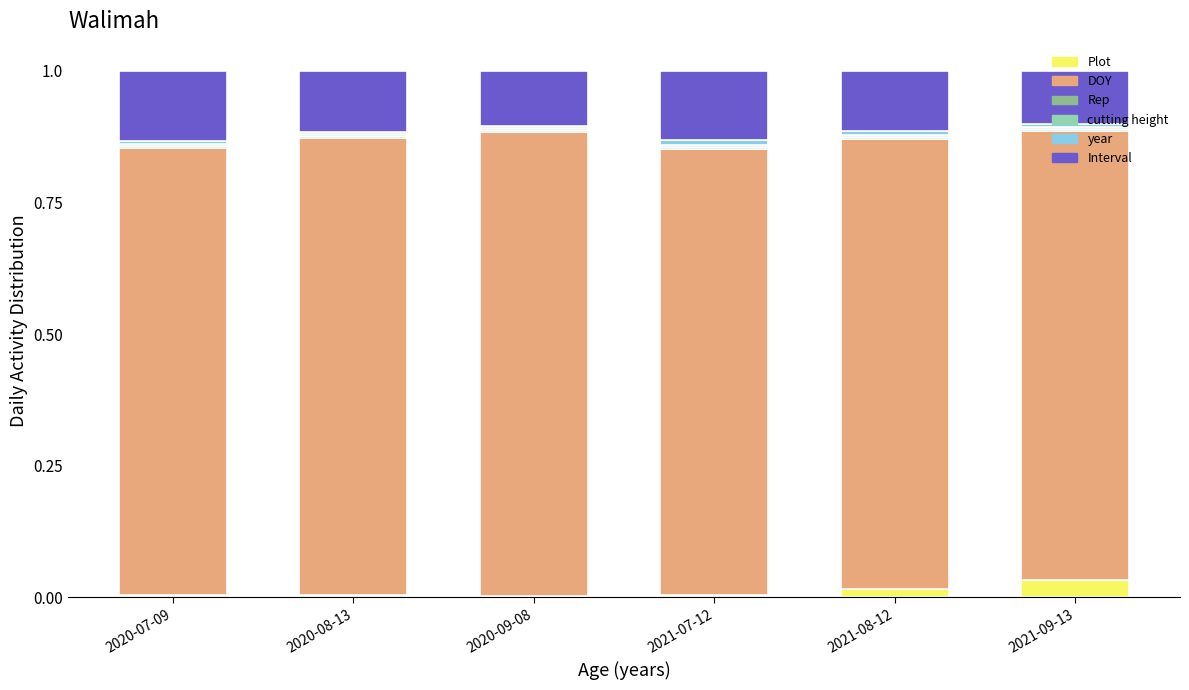

How many Rep values are between 0 and 1?

6